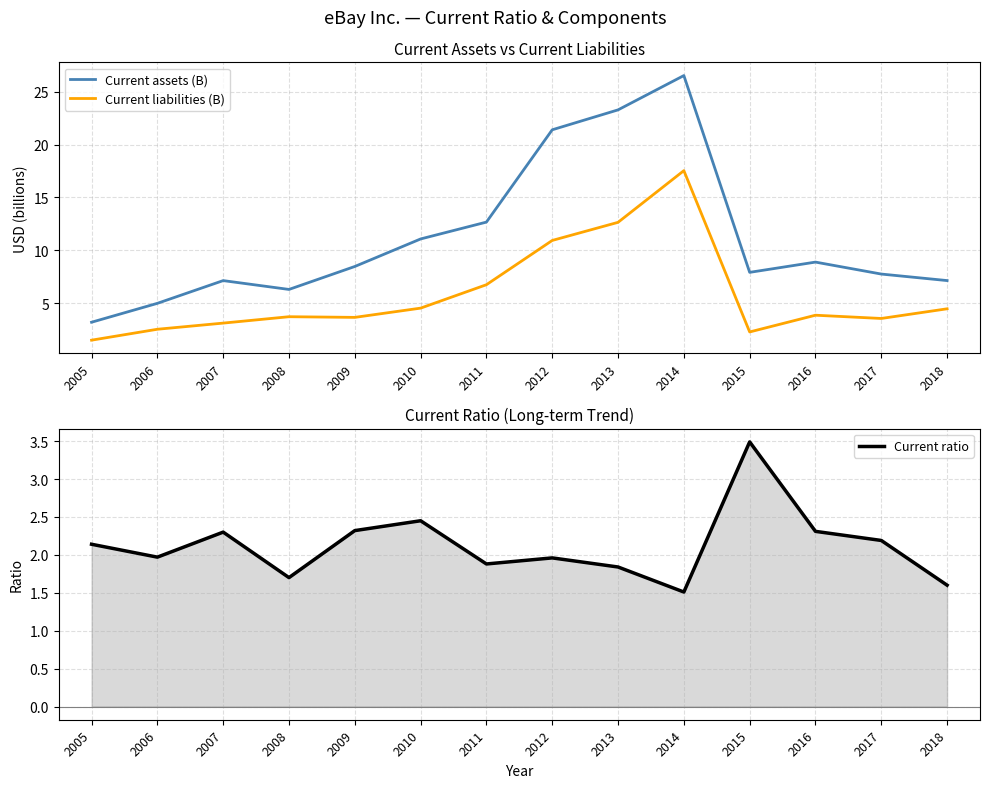

What is the difference between the second highest and minimum values in the Current ratio series?

0.9